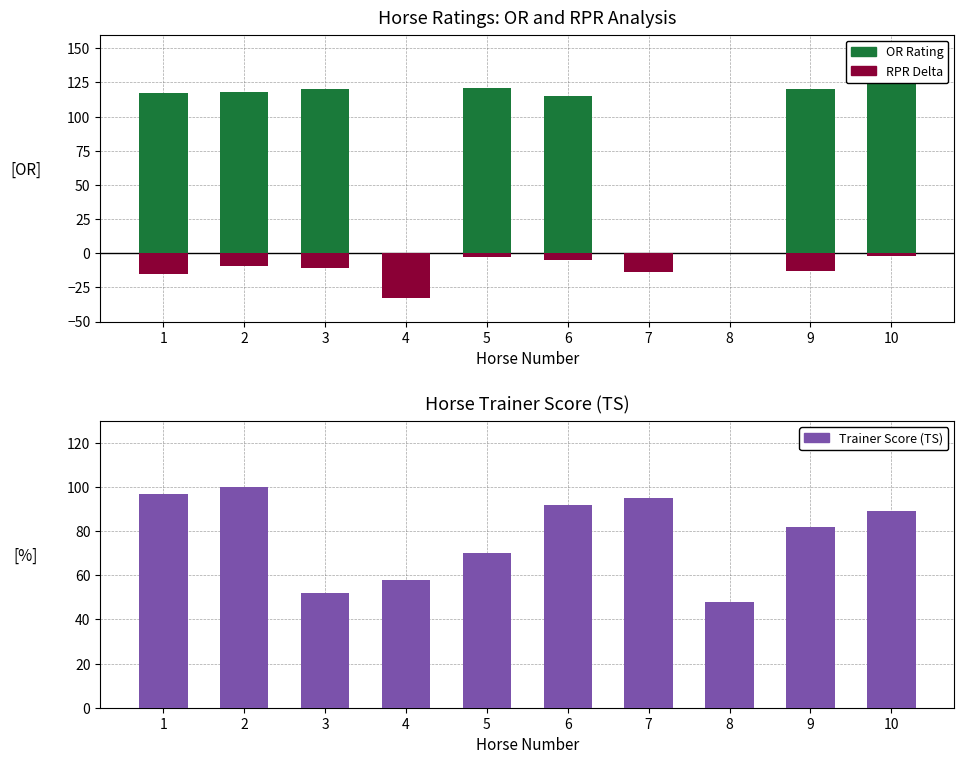

Reading left to right, what are all the values shown in this chart?

OR (>=115): 1=117	2=118	3=120	4=0	5=121	6=115	7=0	8=0	9=120	10=125
RPR - OR diff: 1=-15	2=-9	3=-11	4=-33	5=-3	6=-5	7=-14	8=0	9=-13	10=-2
Trainer Score (TS): 1=97	2=100	3=52	4=58	5=70	6=92	7=95	8=48	9=82	10=89